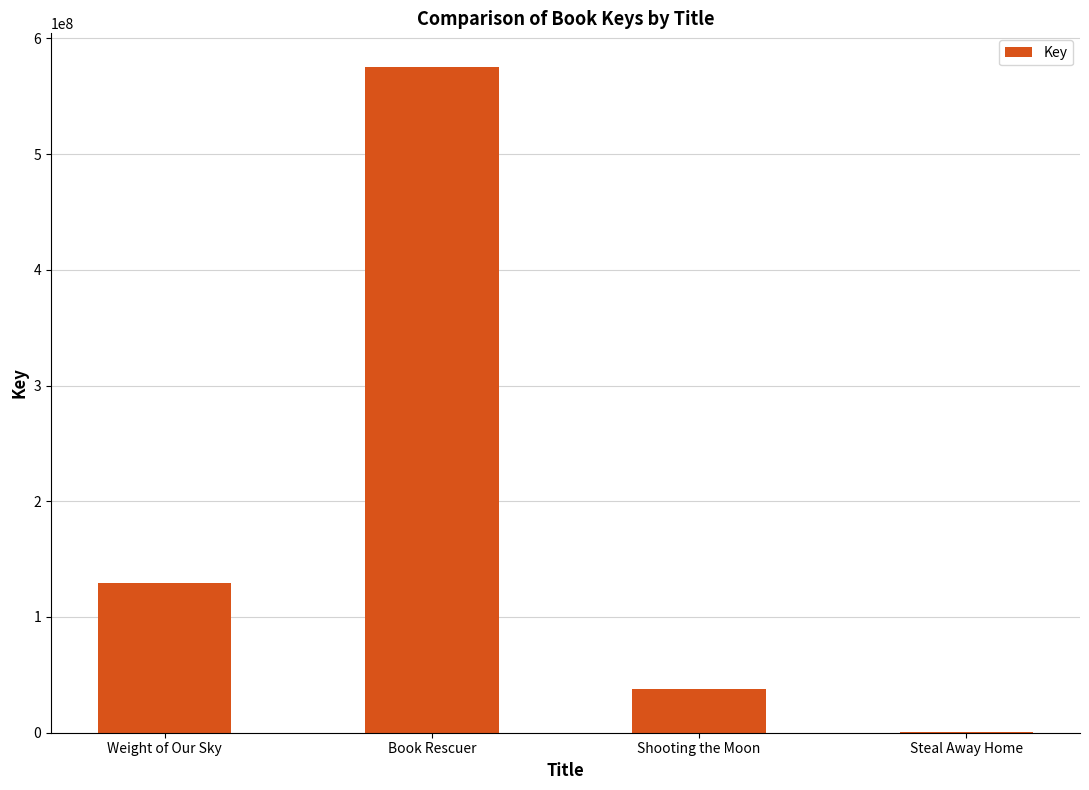

Count the number of categories in the chart.

4